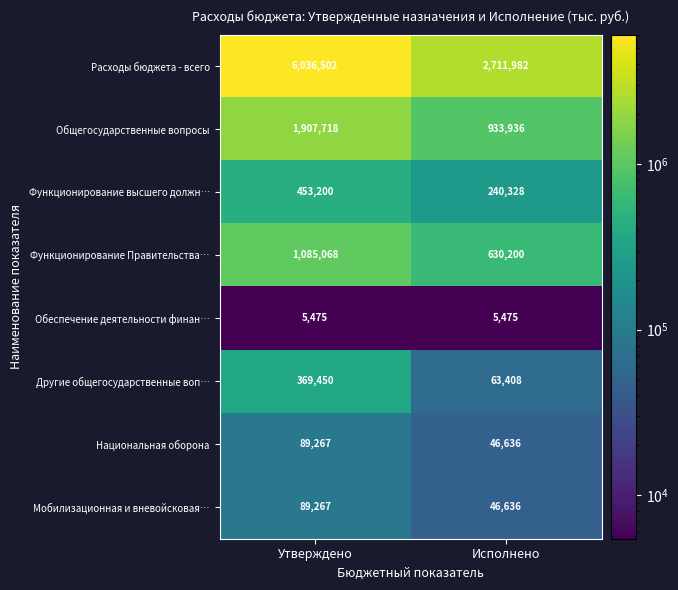

True or false: Обеспечение деятельности финан… has a value of 8384 at Утверждено.

False